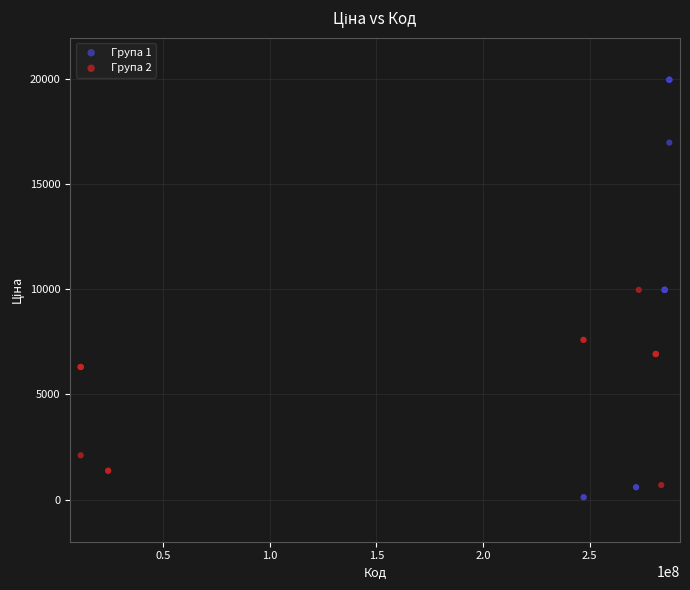

Which series has the widest spread of Y values?

Група 1